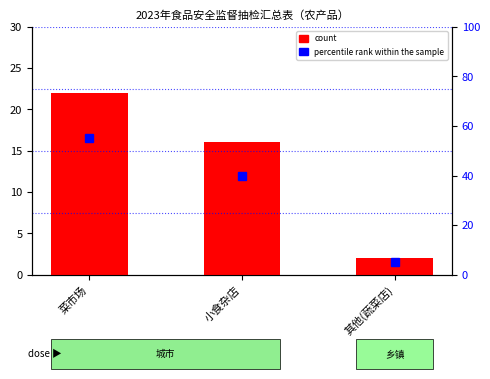

How many bars are there in each group?

2